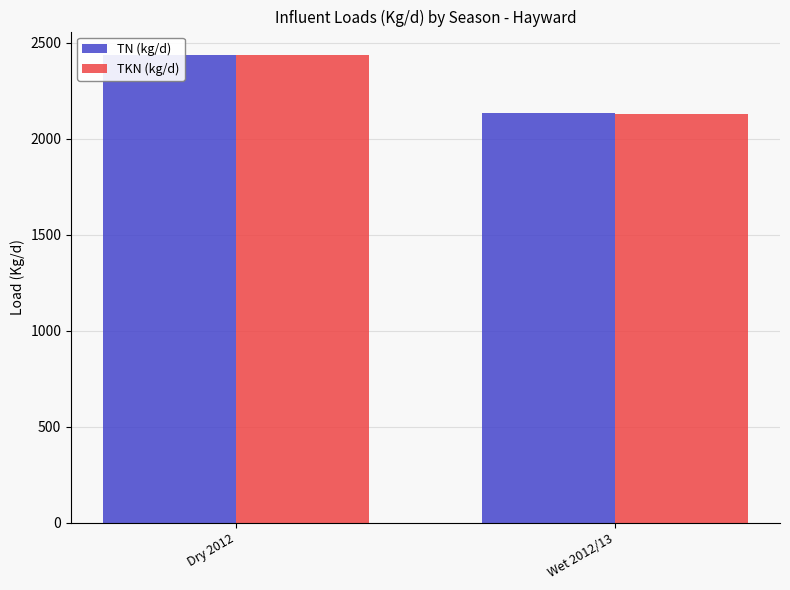

How many groups of bars are there?

2